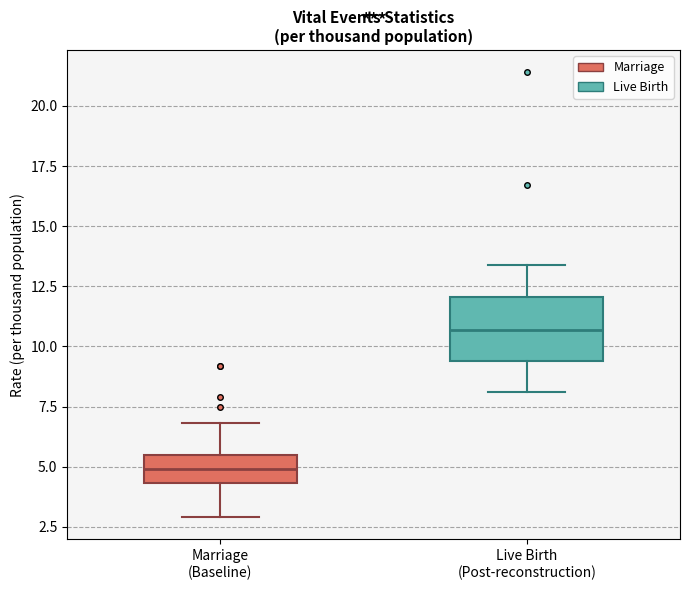

Reading left to right, read every box against the y-axis: the position of its median line, the range the box covers, and the ends of its whiskers. The values are not printed on the chart, so give them approximately, as read against the axis.

Marriage (Baseline): median 5.0, box 4.5 to 5.5, whiskers 3.0 to 7.0
Live Birth (Post-reconstruction): median 10.5, box 9.5 to 12.0, whiskers 8.0 to 13.5